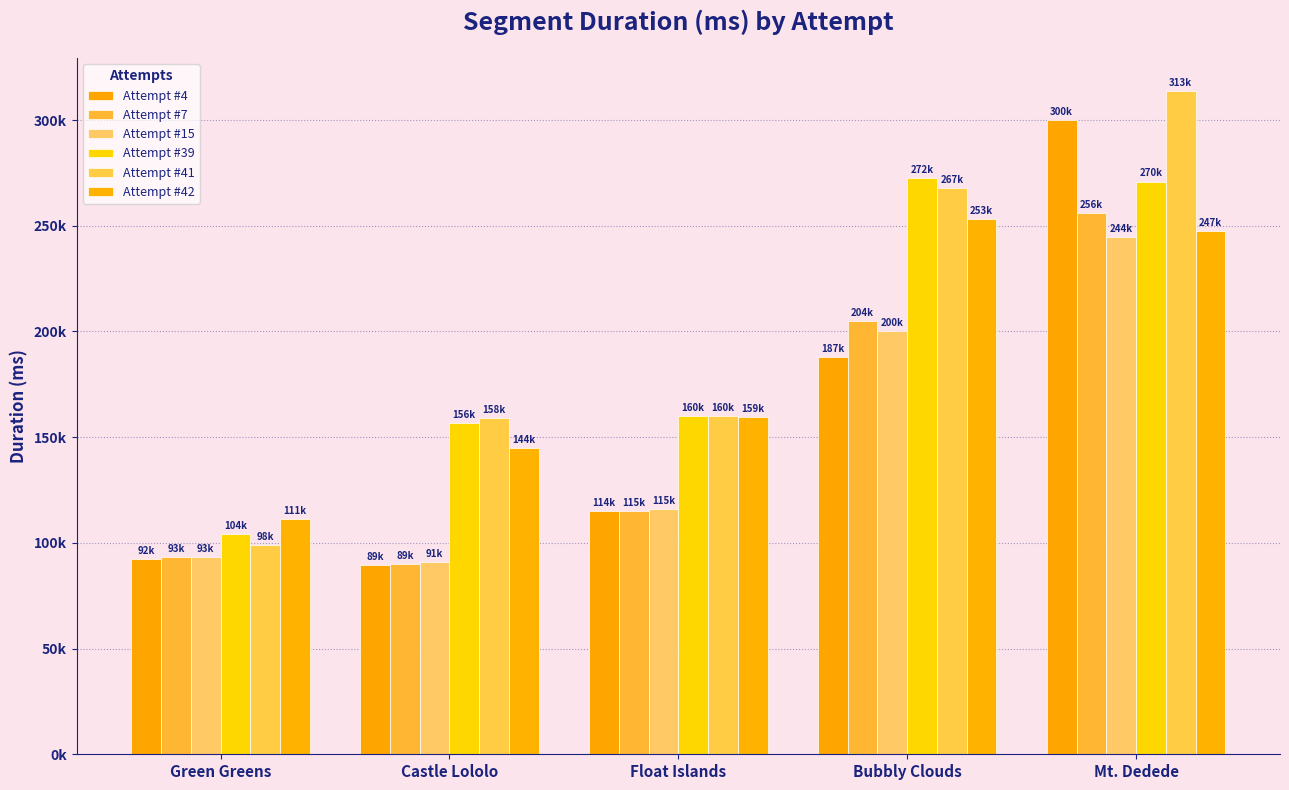

Are the bars grouped side by side (vs. stacked)?

Yes